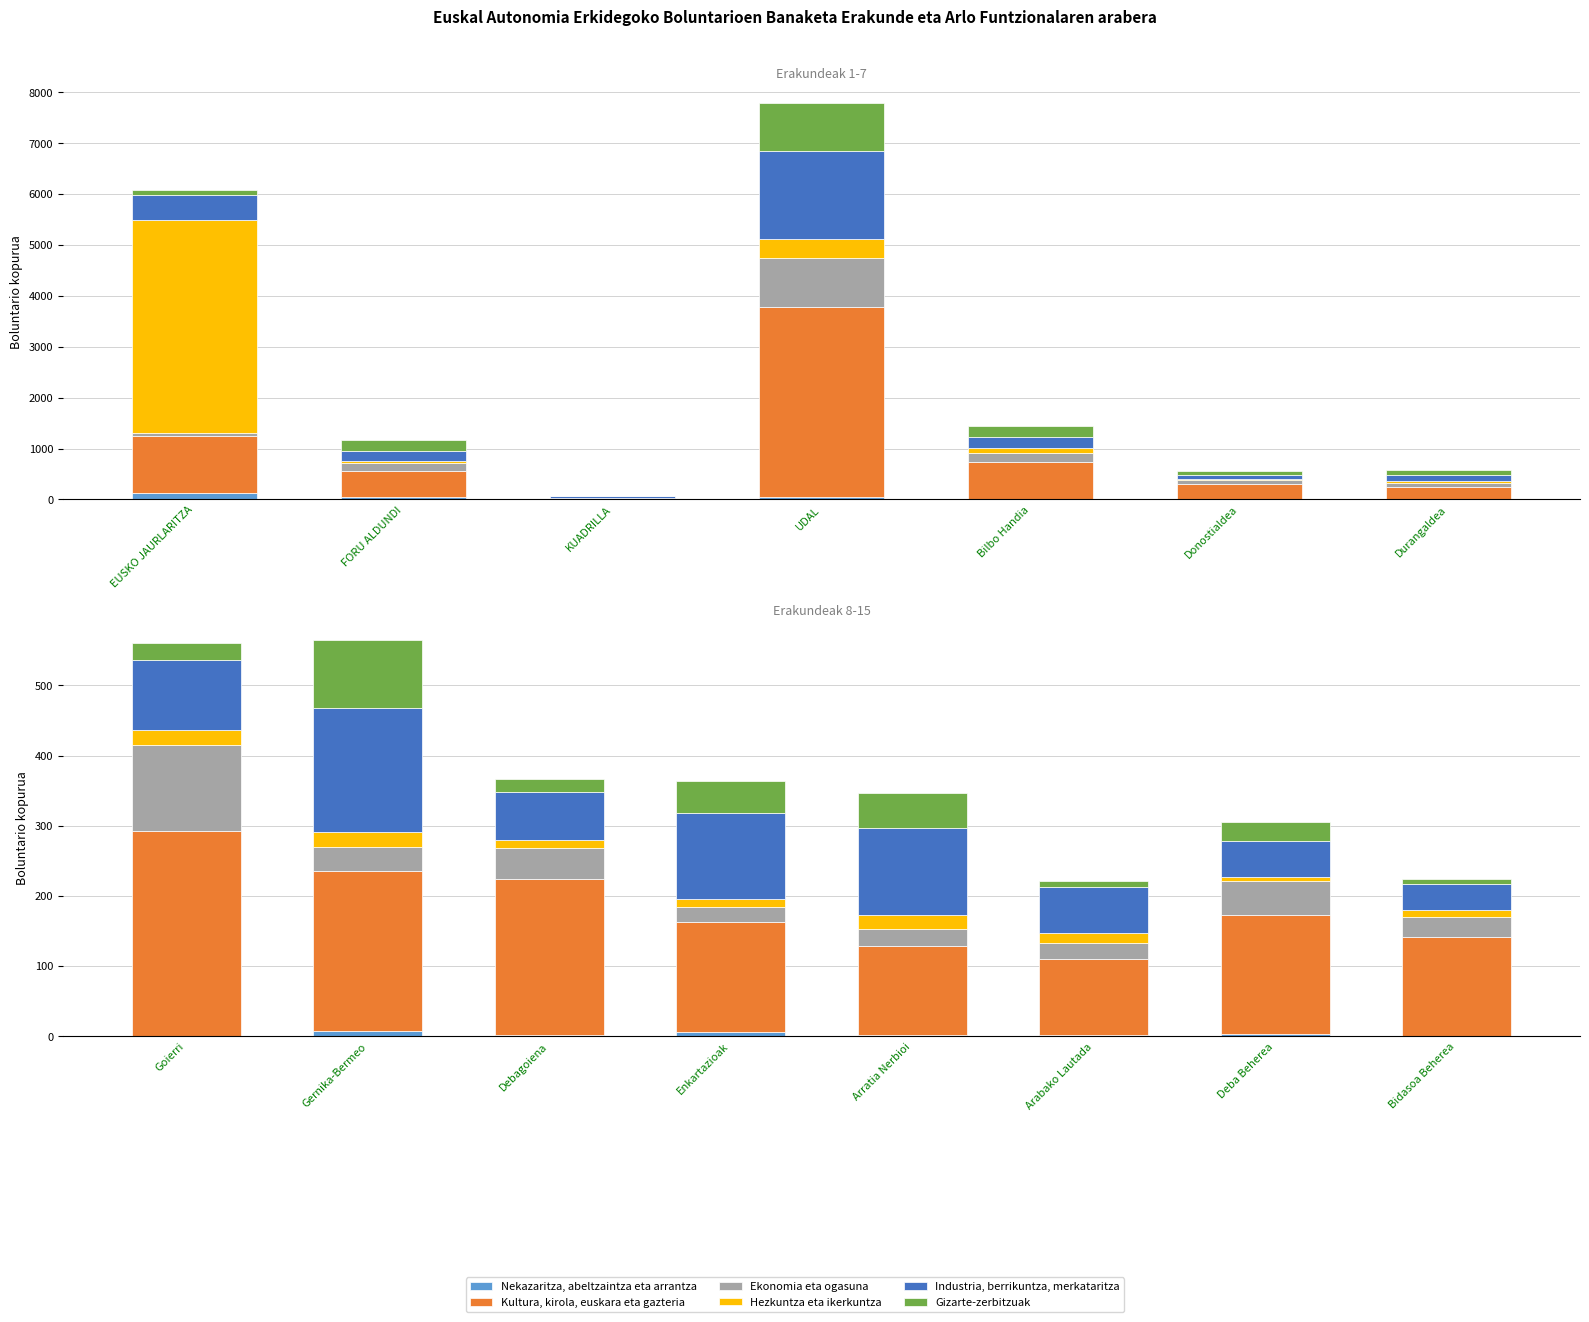

Which has a higher value, Enkartazioak or Bidasoa Beherea?

Enkartazioak